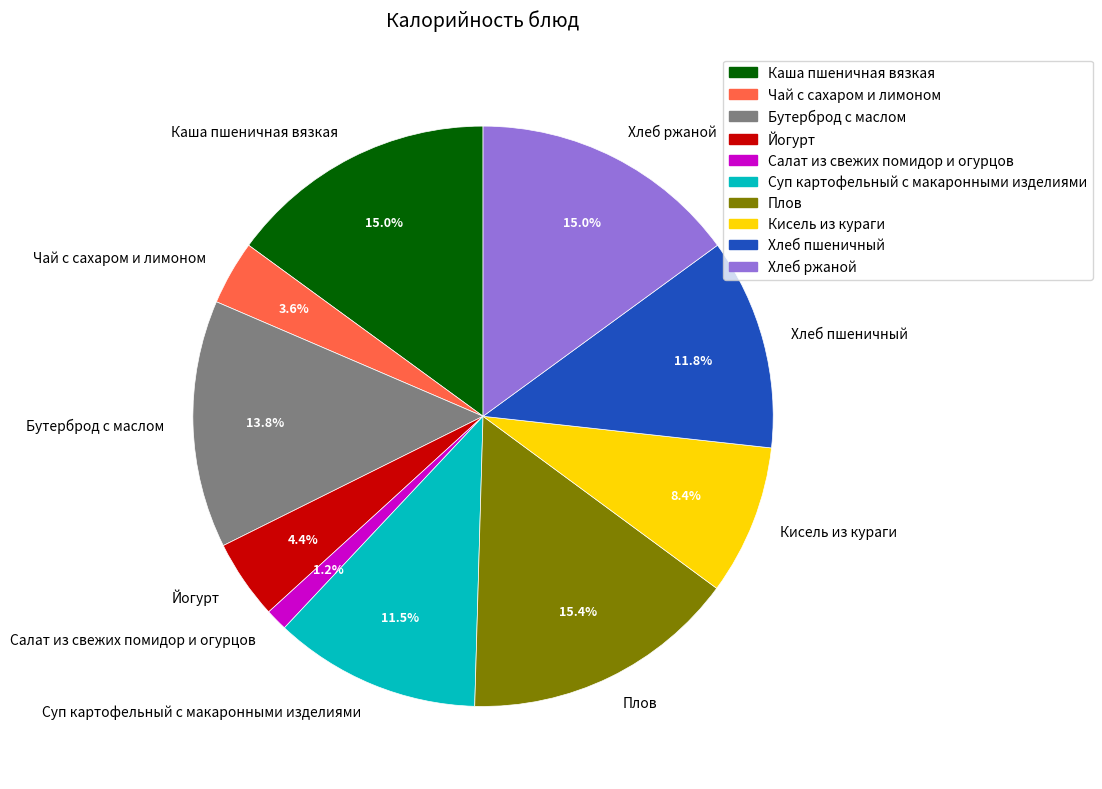

Does Бутерброд с маслом account for over 50% of the chart?

No